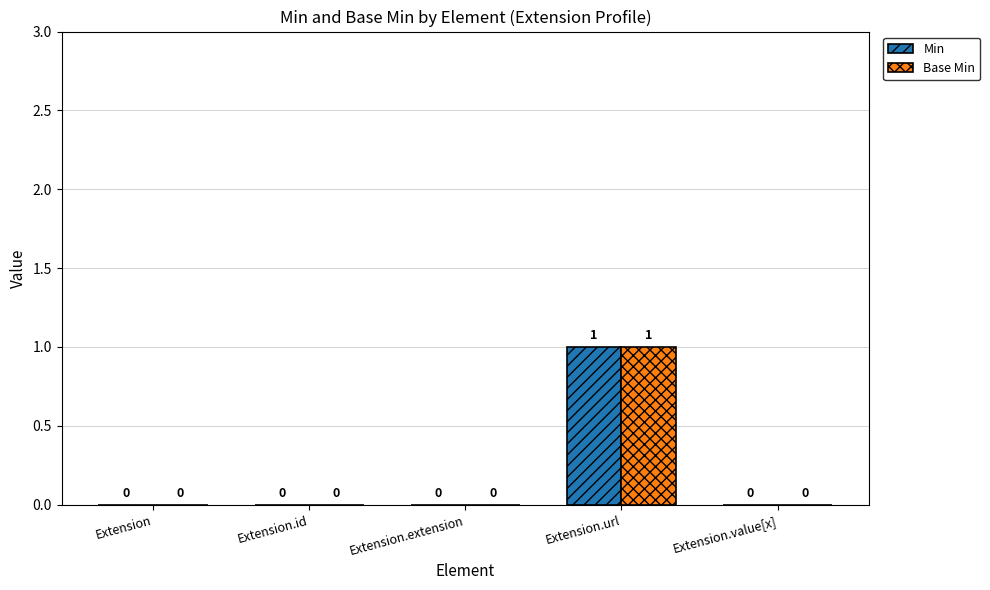

At which category is the sum across all series the highest?

Extension.url